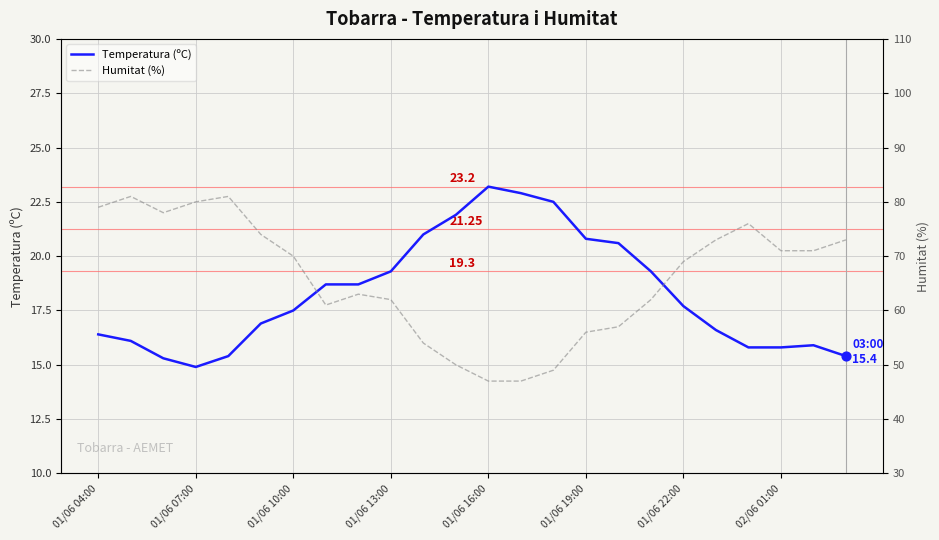

What are all the series names shown in the legend?

Temperatura (ºC), Humitat (%)